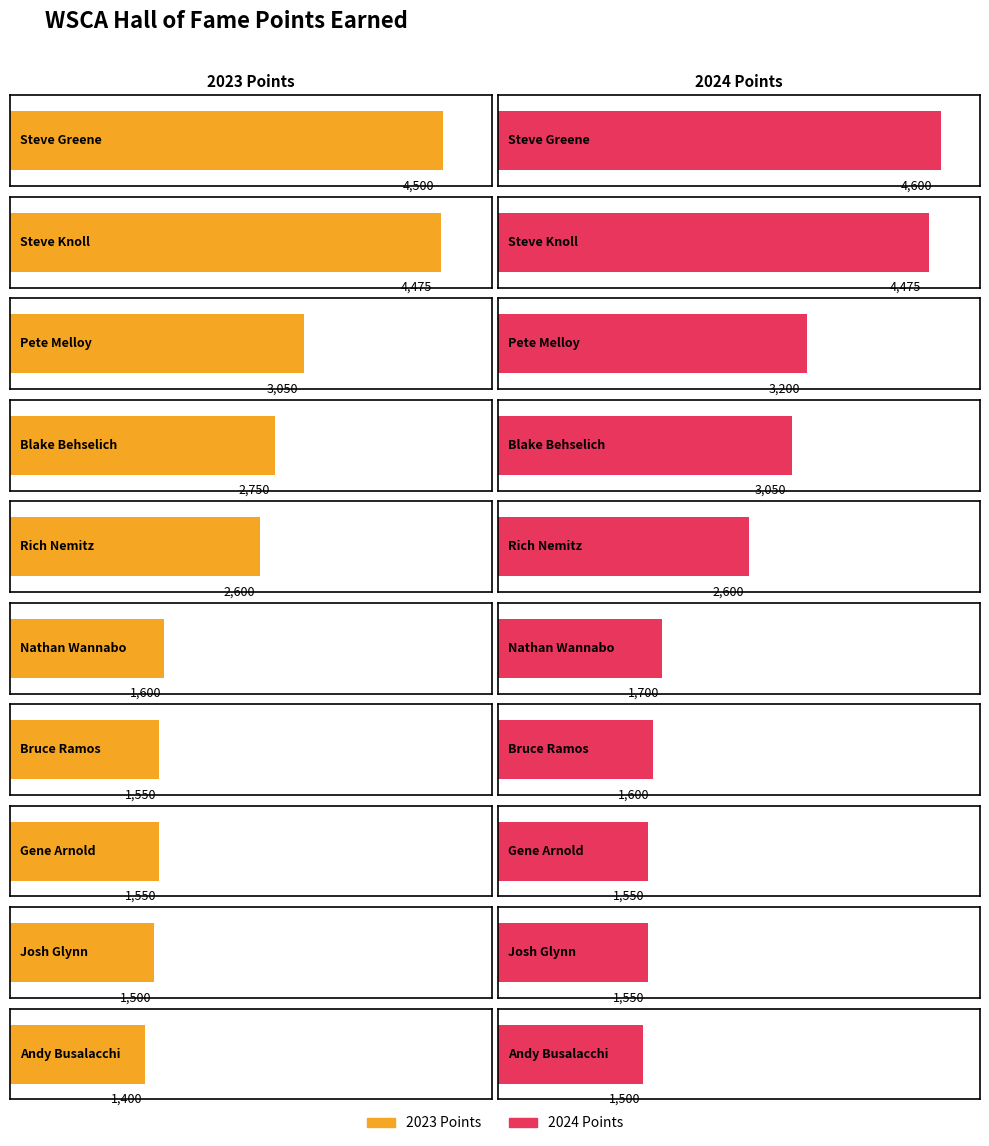

What is the average value of the 2023 Points series?

2498